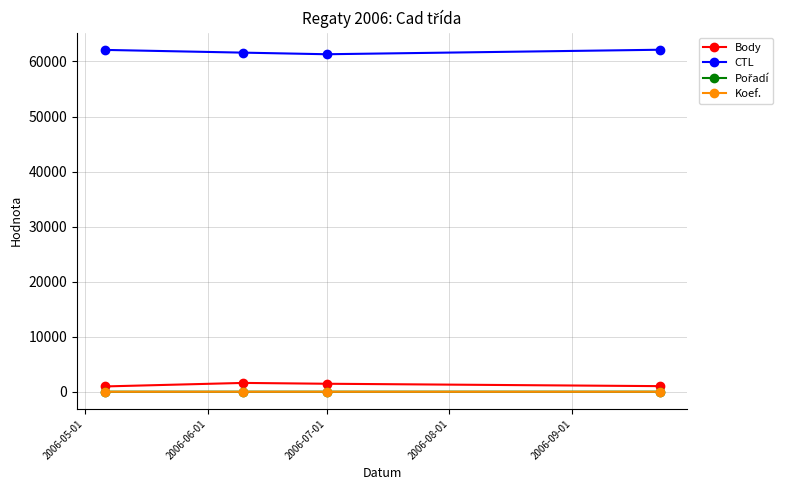

At how many categories does at least one series exceed 22987?

4